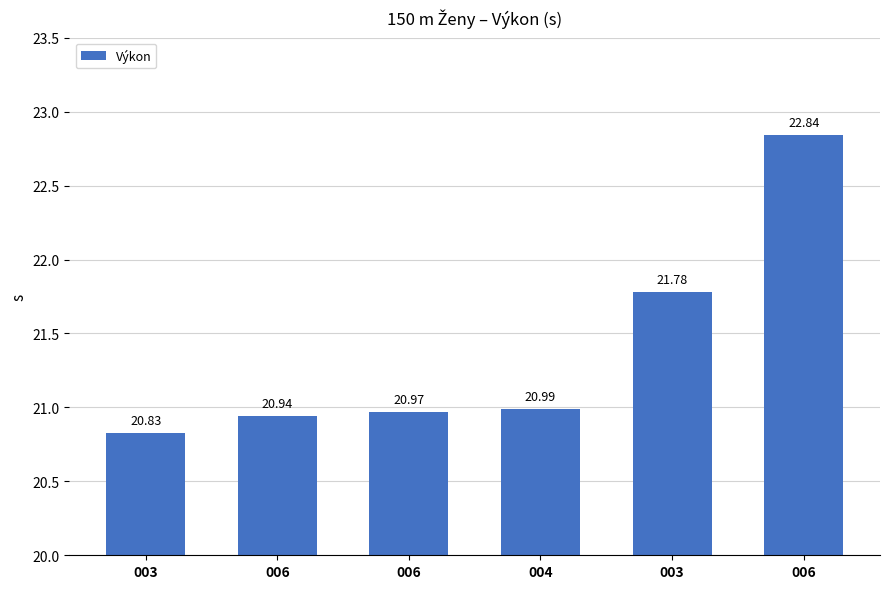

Reading right to left, what are all the values shown in this chart?

006=22.8	003=21.8	004=21.0	006=21.0	006=20.9	003=20.8